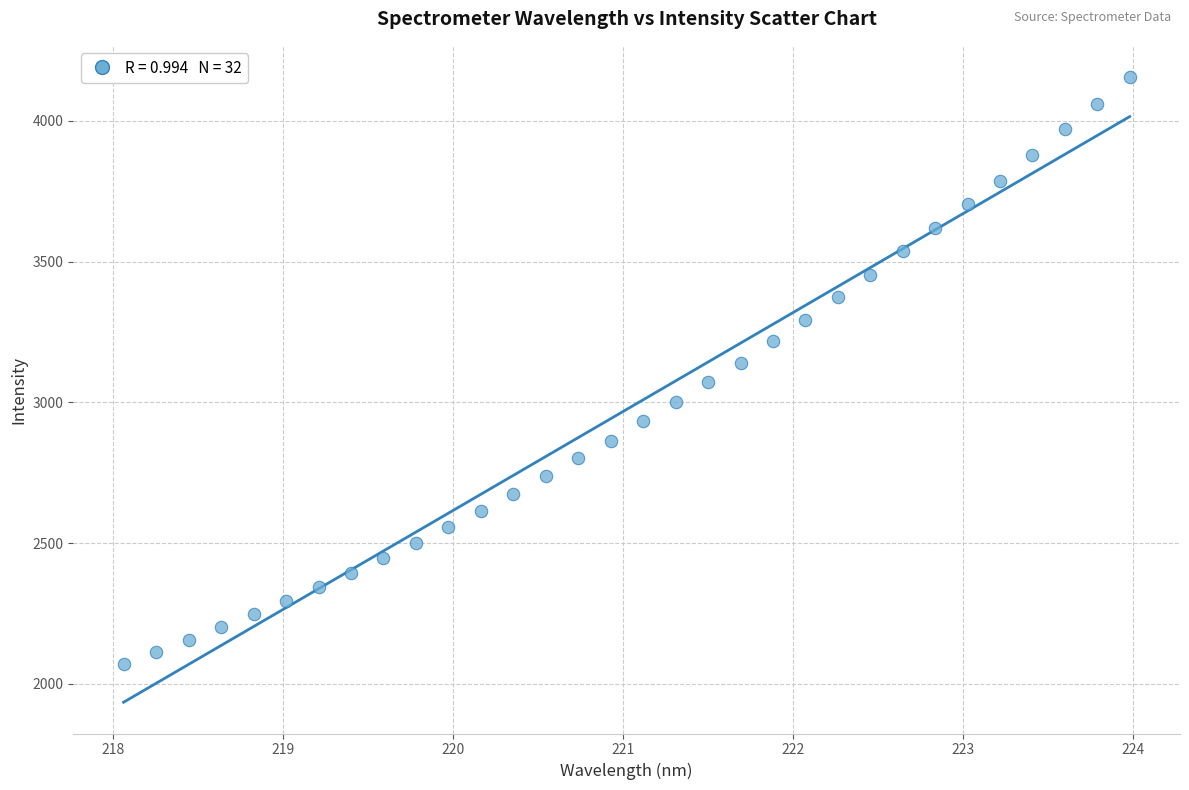

What is the range of X values (max minus min)?

5.9